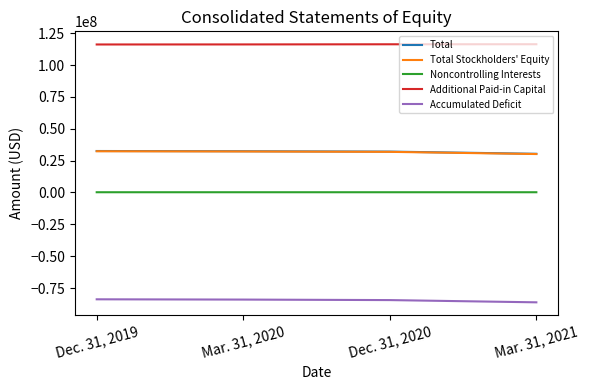

What is the minimum value for Total?

30377000